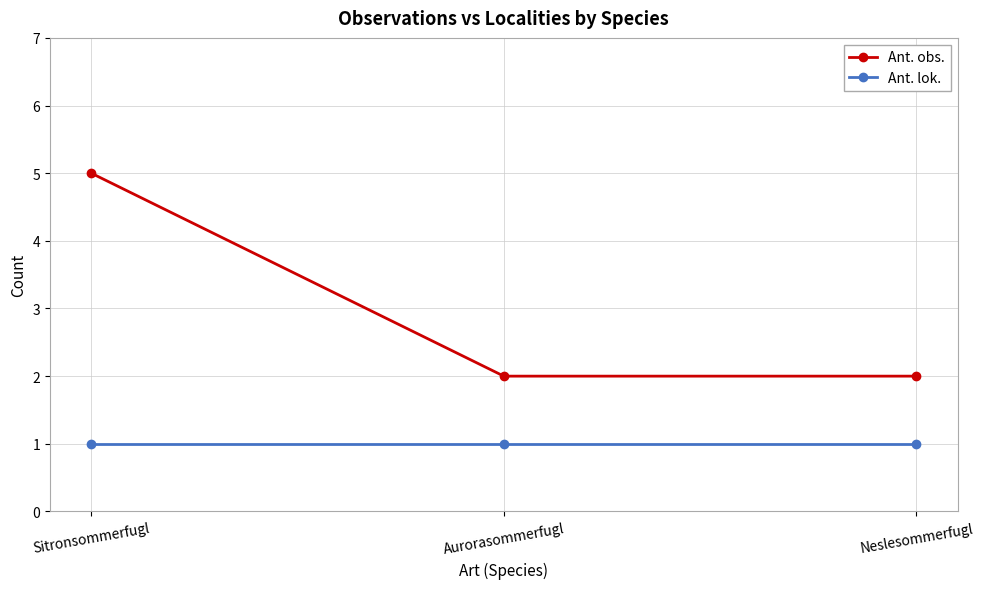

Reading right to left, extract all data points from this chart.

Ant. obs.: Neslesommerfugl=2	Aurorasommerfugl=2	Sitronsommerfugl=5
Ant. lok.: Neslesommerfugl=1	Aurorasommerfugl=1	Sitronsommerfugl=1